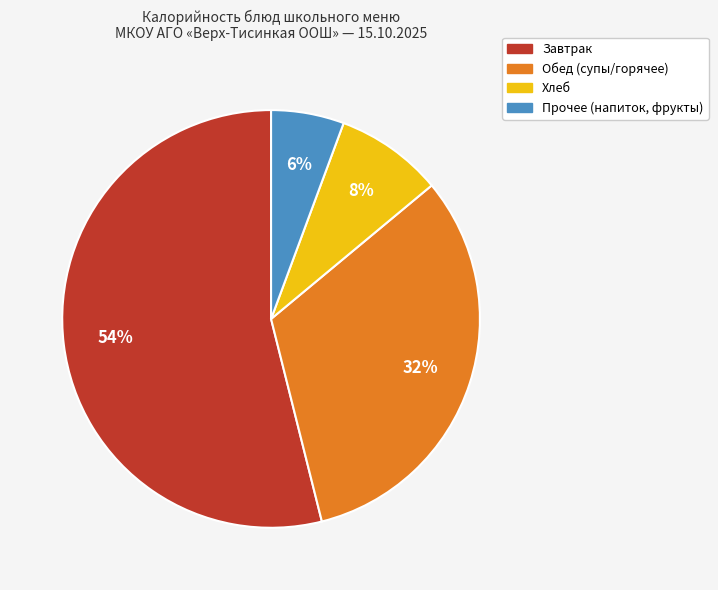

To the nearest percent, what is the difference between the largest and smallest slice percentages?

48%